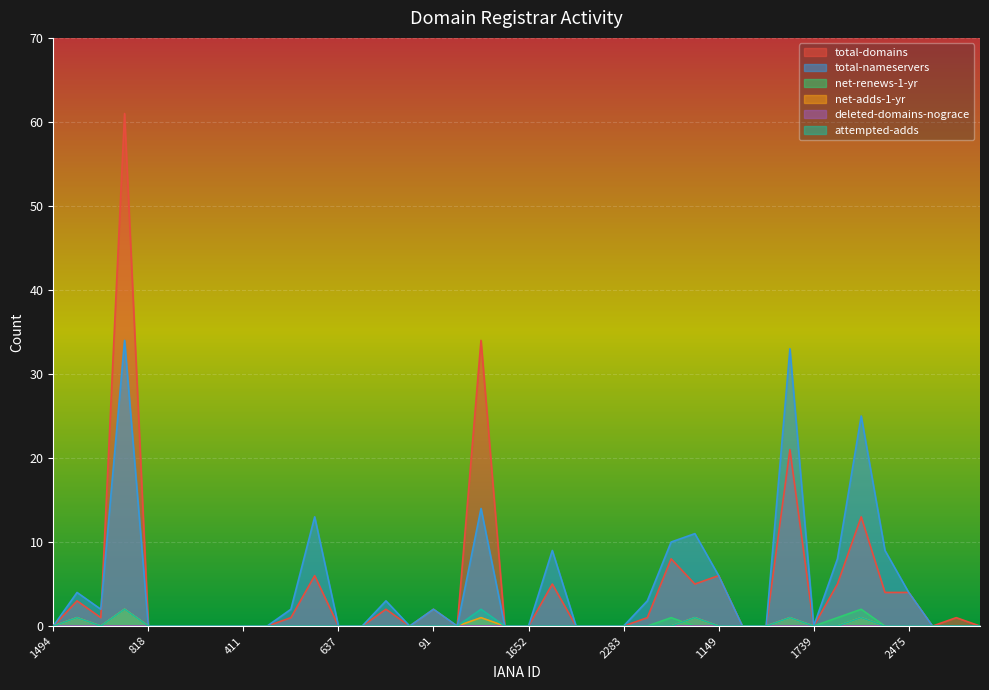

What is the spread (max minus min) of values at 1149?

6